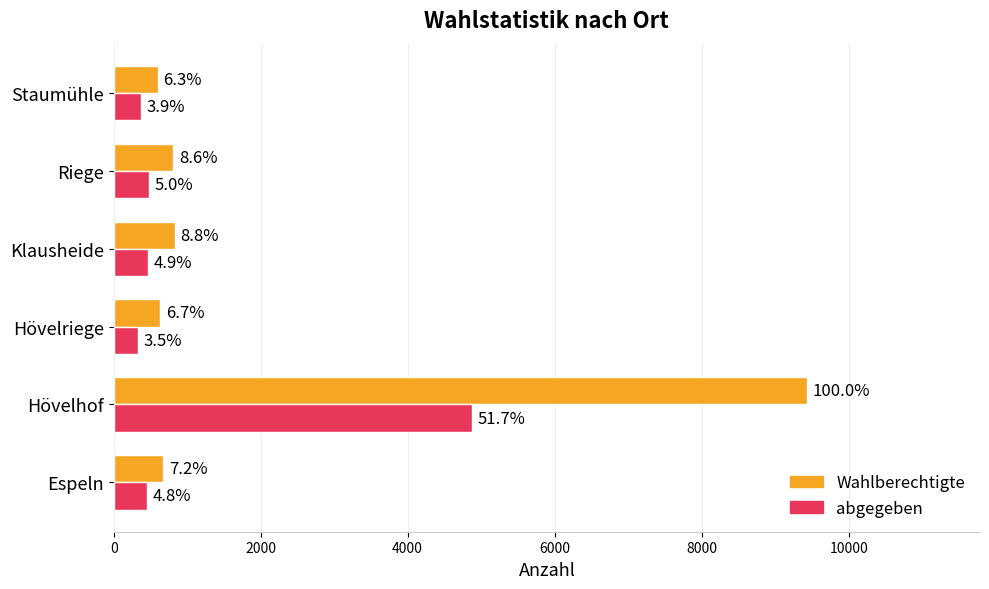

What is the sum of all Wahlberechtigte values?

12972